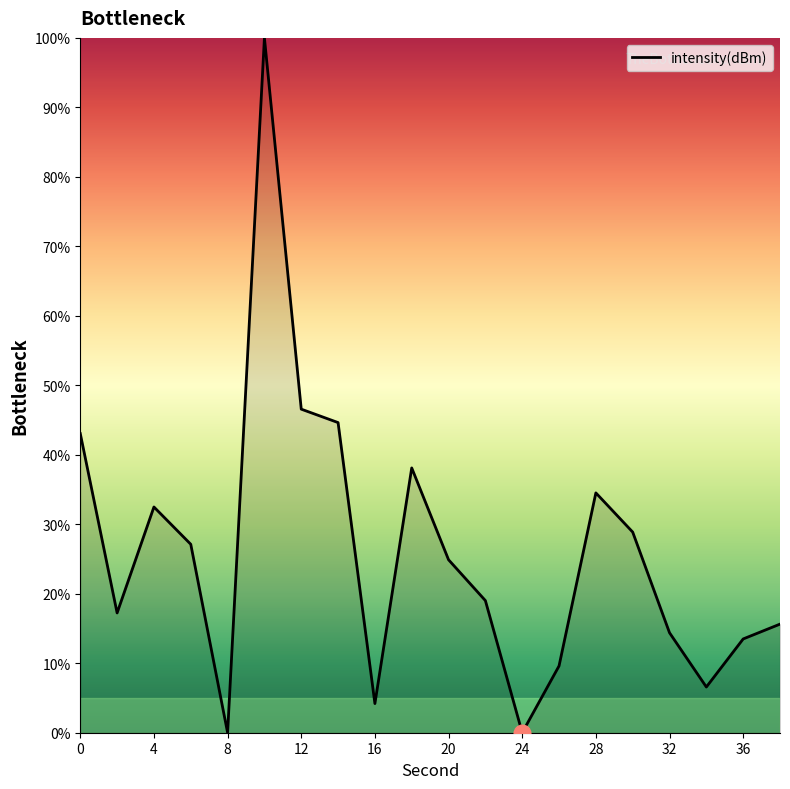

What is the difference between the maximum and minimum values?

100.0